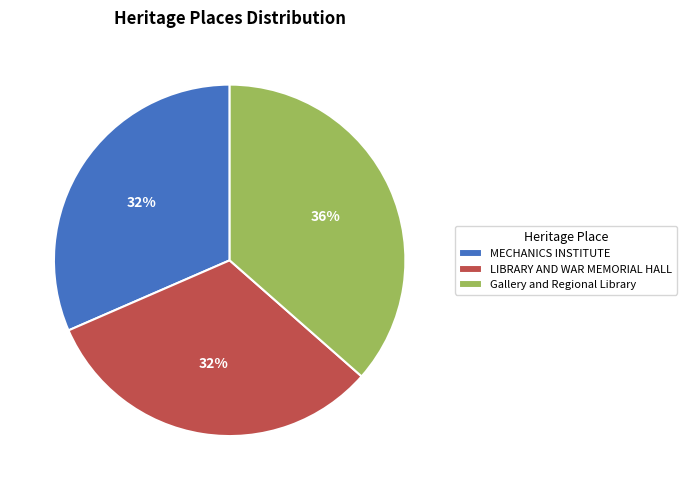

How many segments does this pie chart have?

3